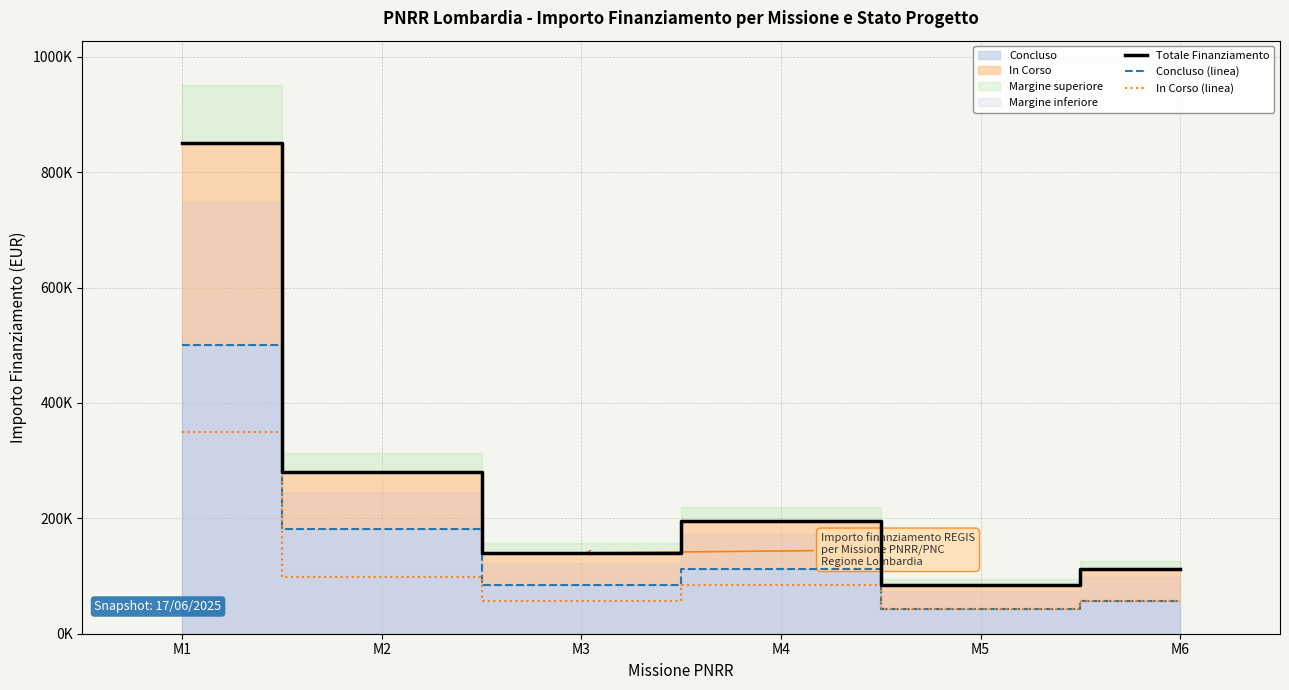

Which category has the highest value in the Totale Finanziamento series?

M1